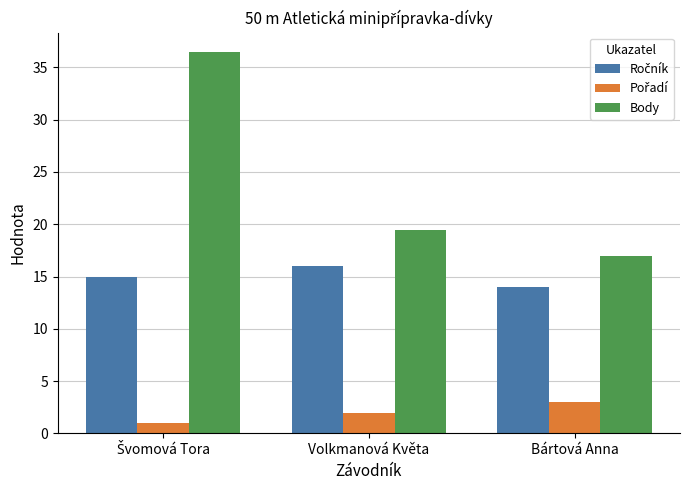

What is the difference between the highest and lowest values at Bártová Anna?

14.0